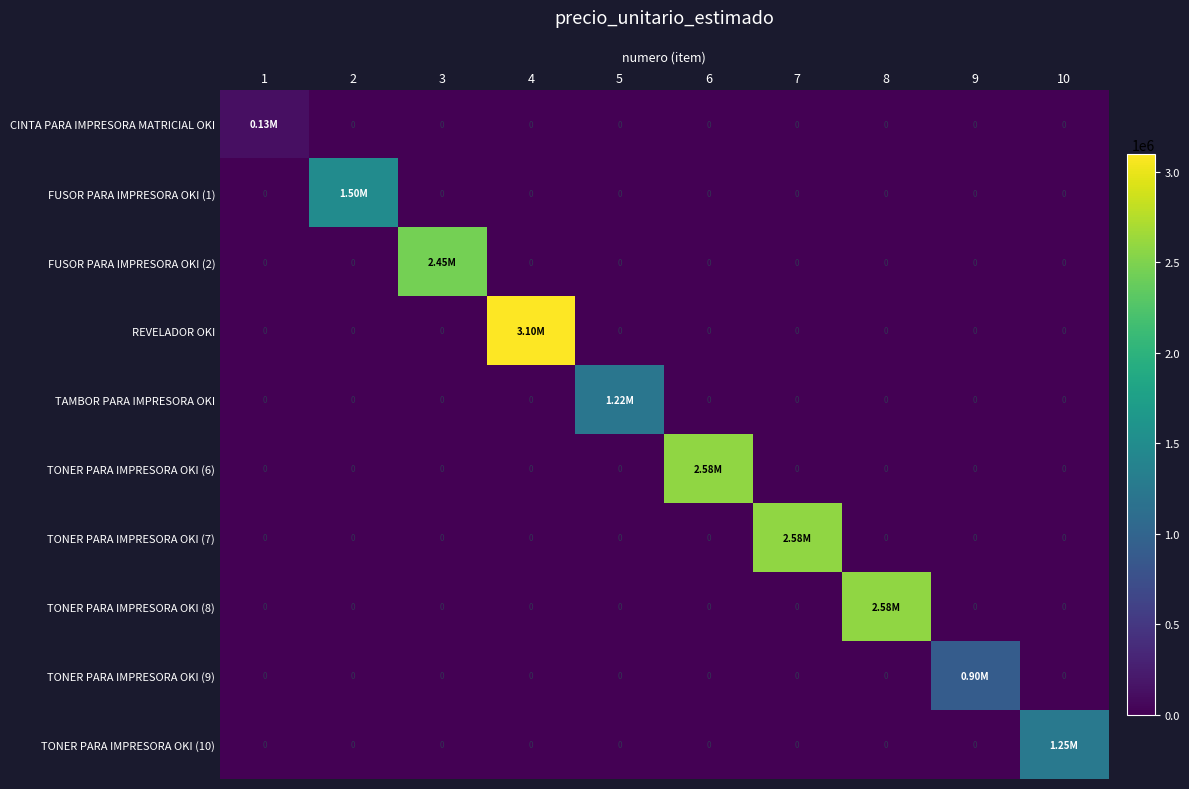

List the labels in order of TONER PARA IMPRESORA OKI (9) value, largest first.

9, 1, 2, 3, 4, 5, 6, 7, 8, 10